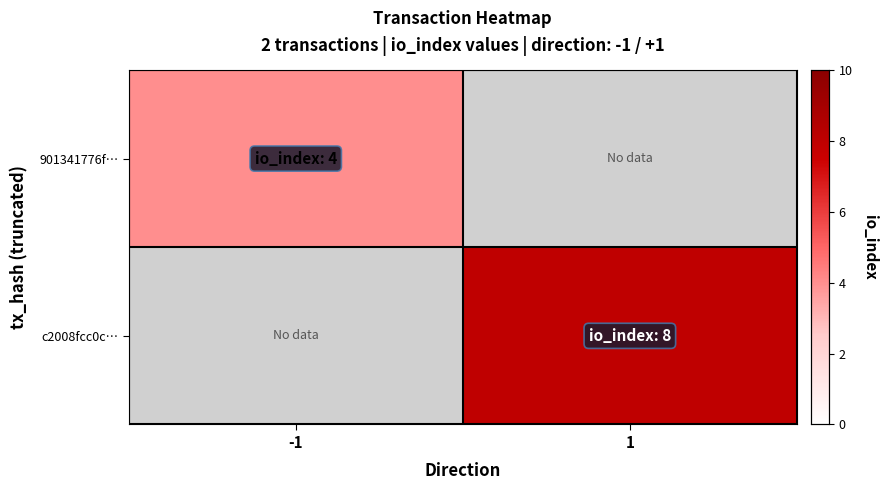

Rank the series by their average value, from lowest to highest.

901341776f…, c2008fcc0c…